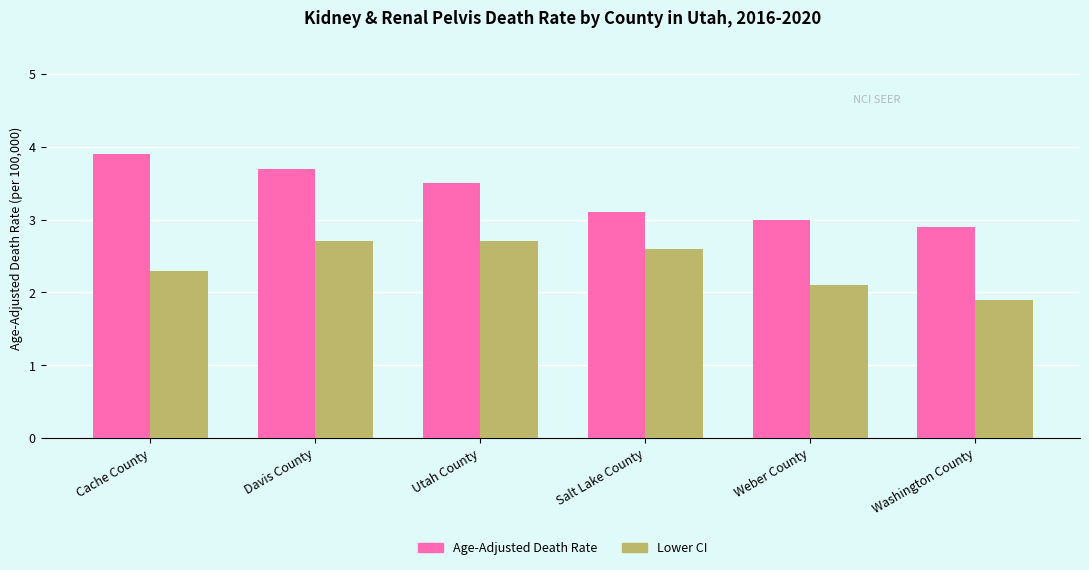

The value of Lower CI at Washington County is 1.0. True or false?

False